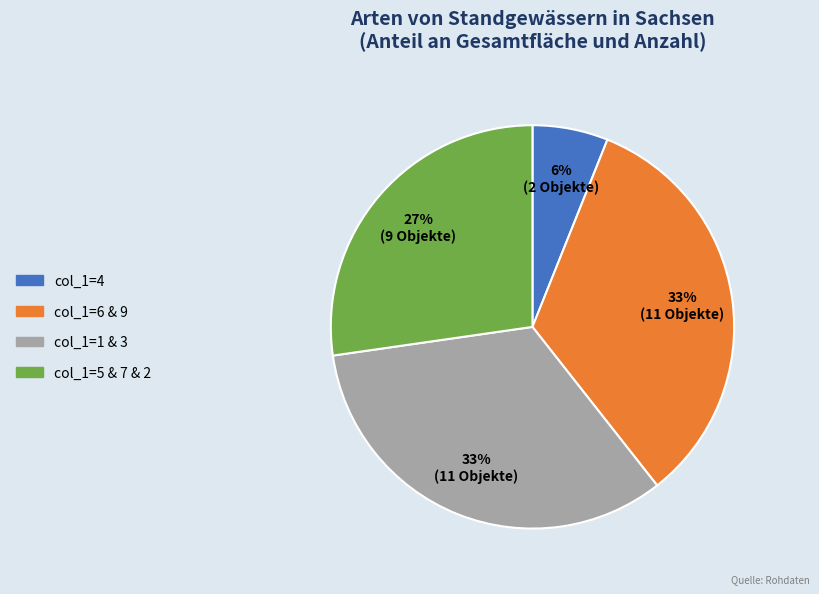

Does any single category account for the majority?

No